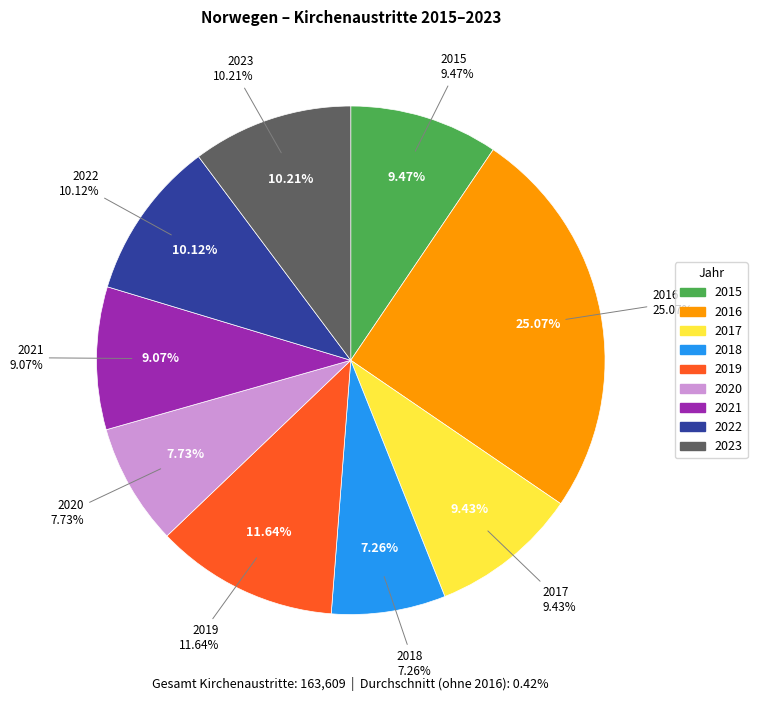

Rank the categories by value from highest to lowest.

2016, 2019, 2023, 2022, 2015, 2017, 2021, 2020, 2018